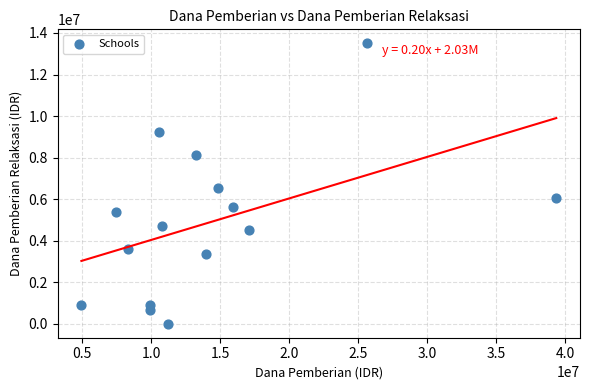

What Y value in the scatter plot is closest to 6750000?

6525000